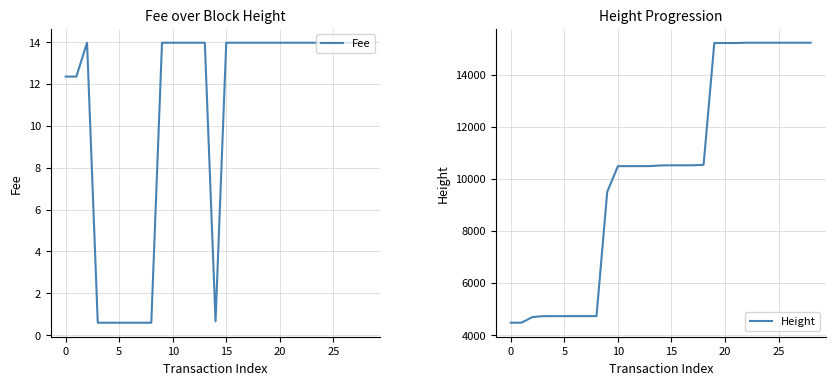

What is the label of the 6th point from the right?

23